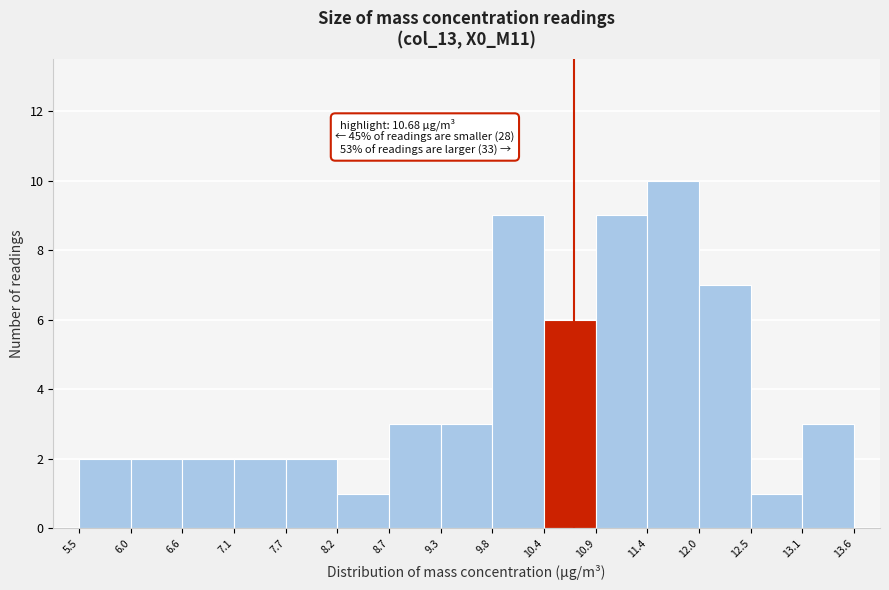

Over which range of the x-axis is the bar tallest?

11.4 to 12.0